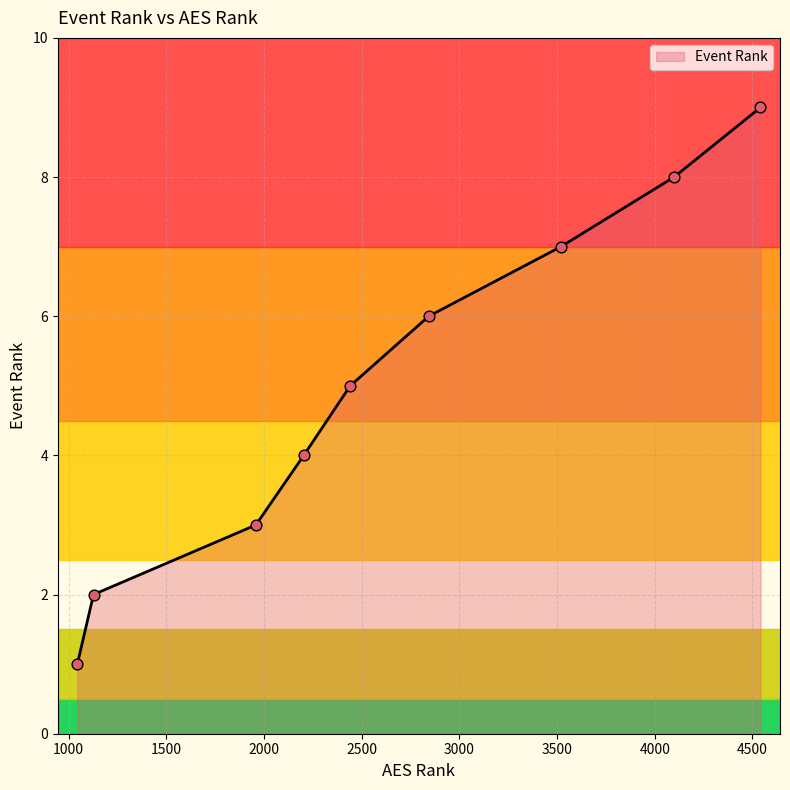

What is the ratio of the value at 1044 to the value at 4541?

0.1